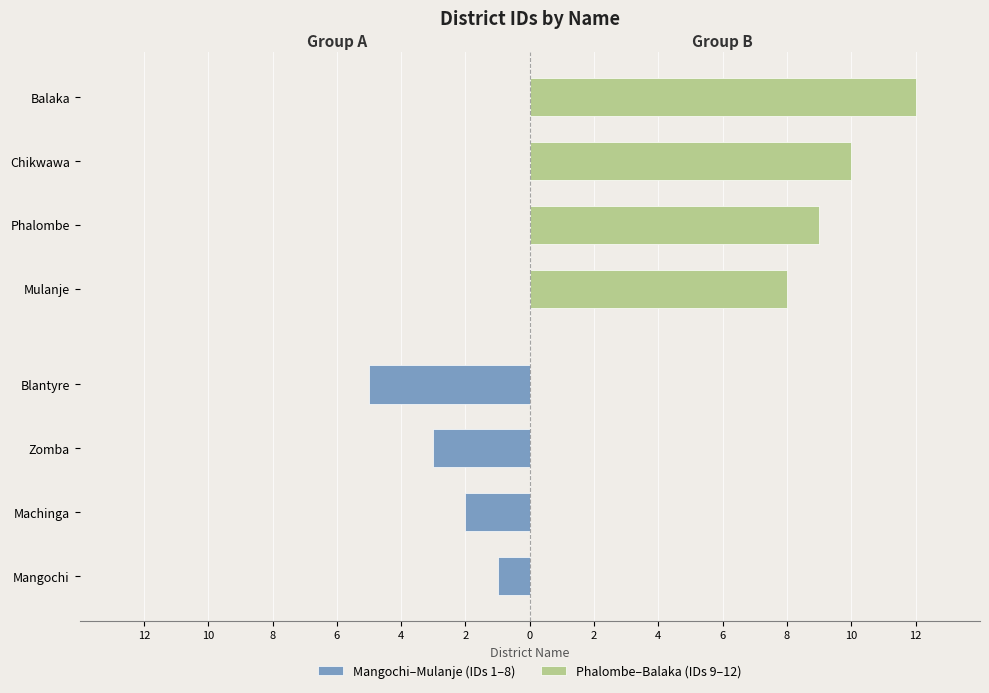

What is the average value of the Phalombe–Balaka (IDs 9–12) series?

10